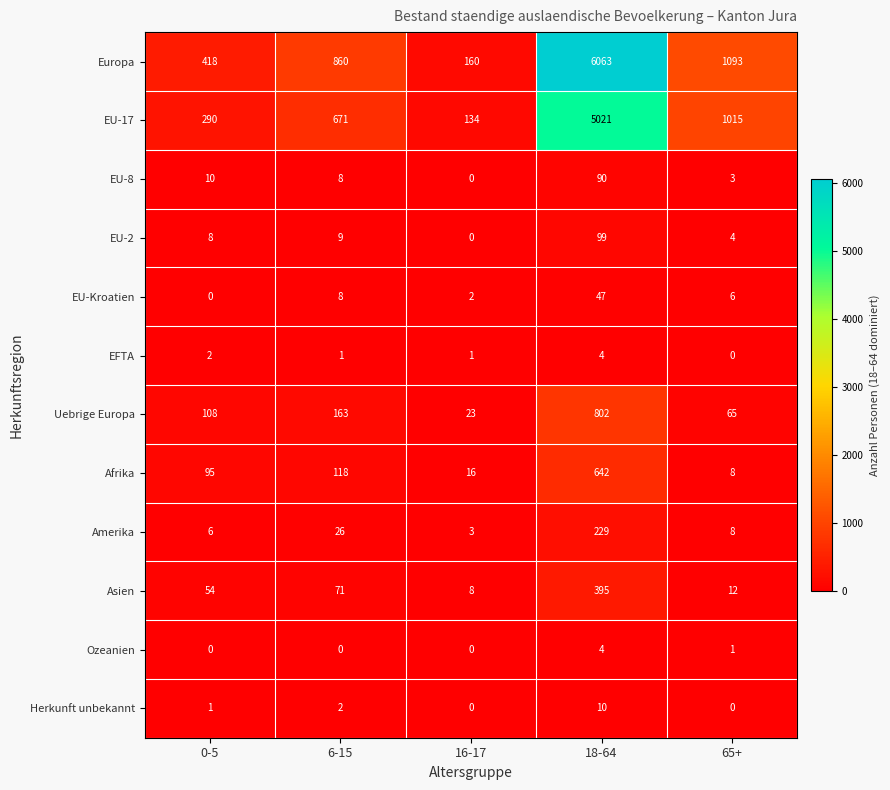

Where is Afrika nearest to the value 325?

6-15